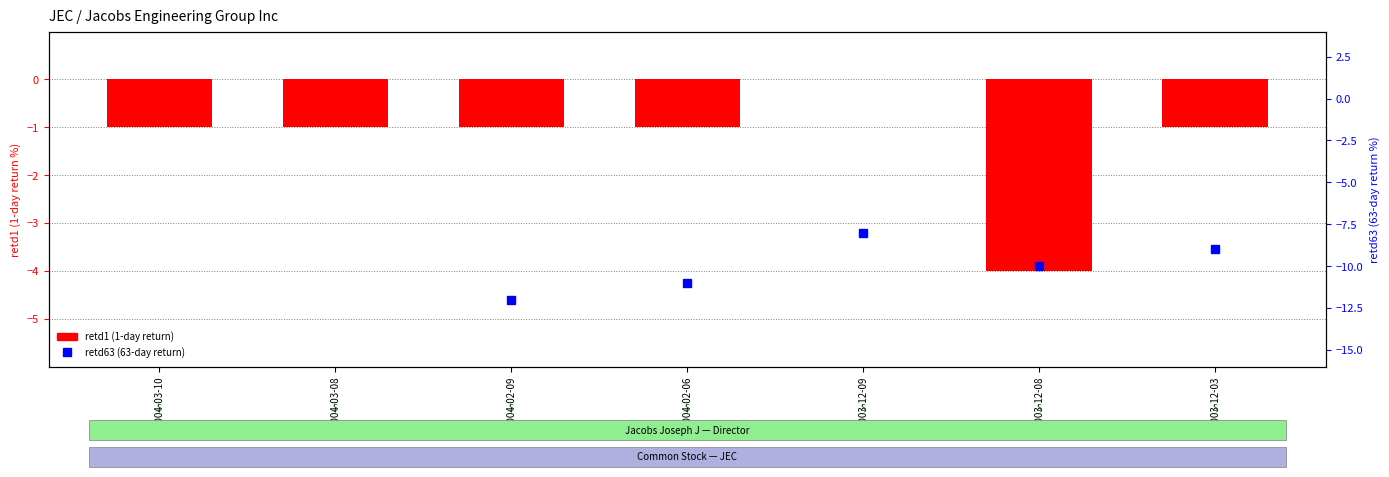

The retd63 (63-day return) series shows -5 at 2003-12-09. True or false?

False